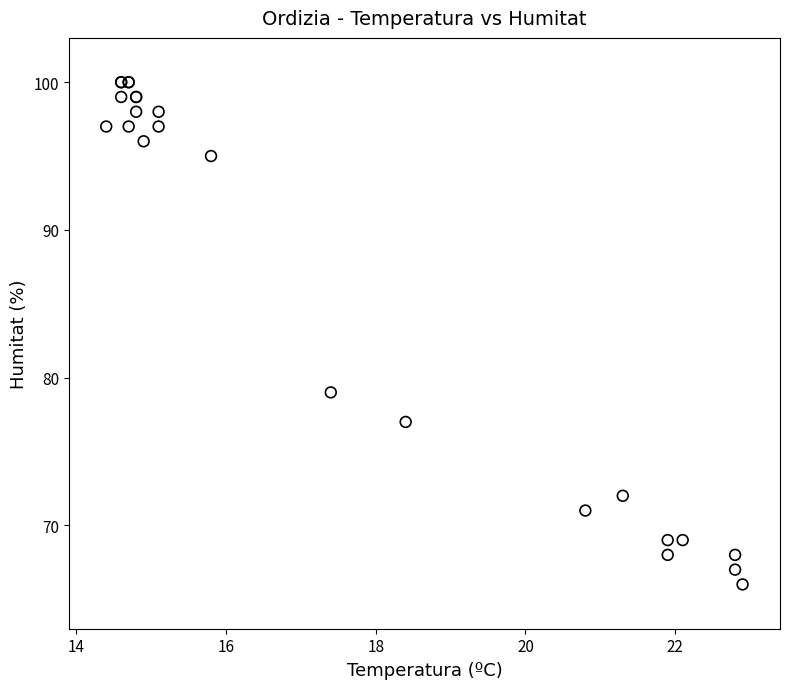

What Y value in the scatter plot is closest to 83?

79